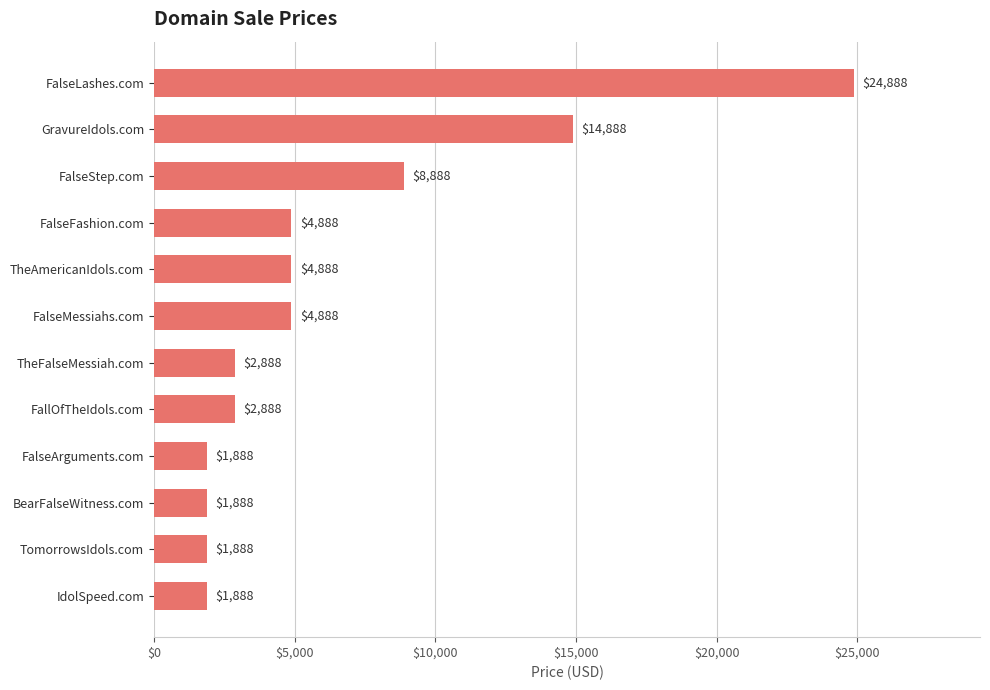

Is it true that the value at TheAmericanIdols.com is 2173?

False